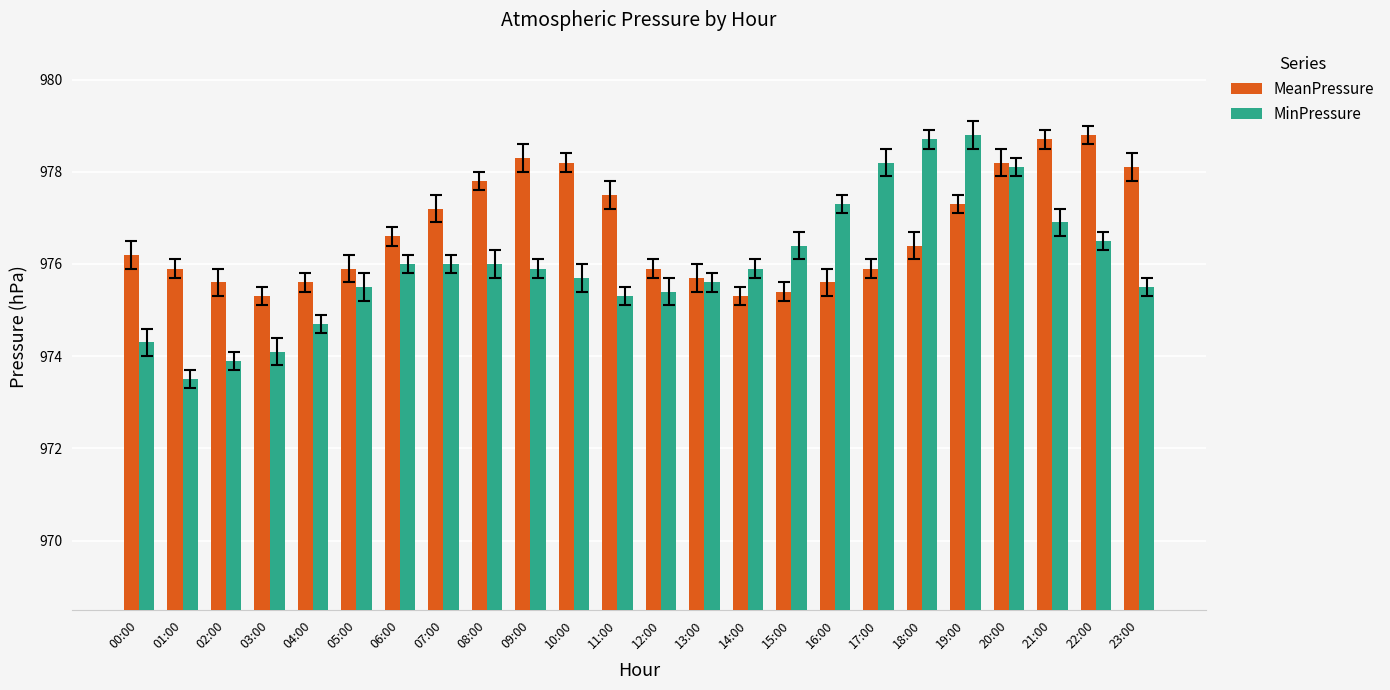

At which label does MeanPressure first exceed 976?

00:00